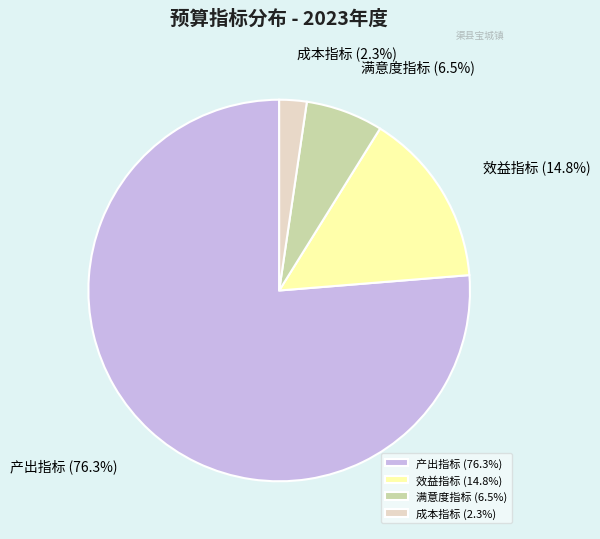

Is it true that 成本指标 is 2% of the pie?

True